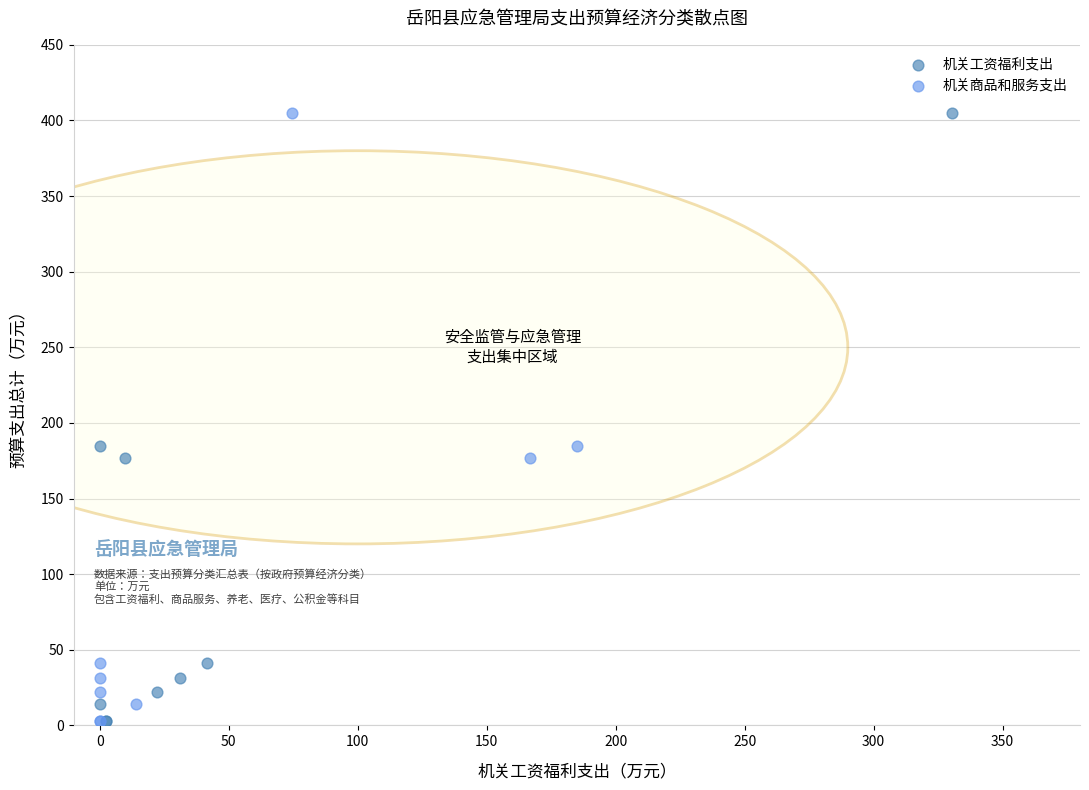

What are all the series names shown in the legend?

机关工资福利支出, 机关商品和服务支出